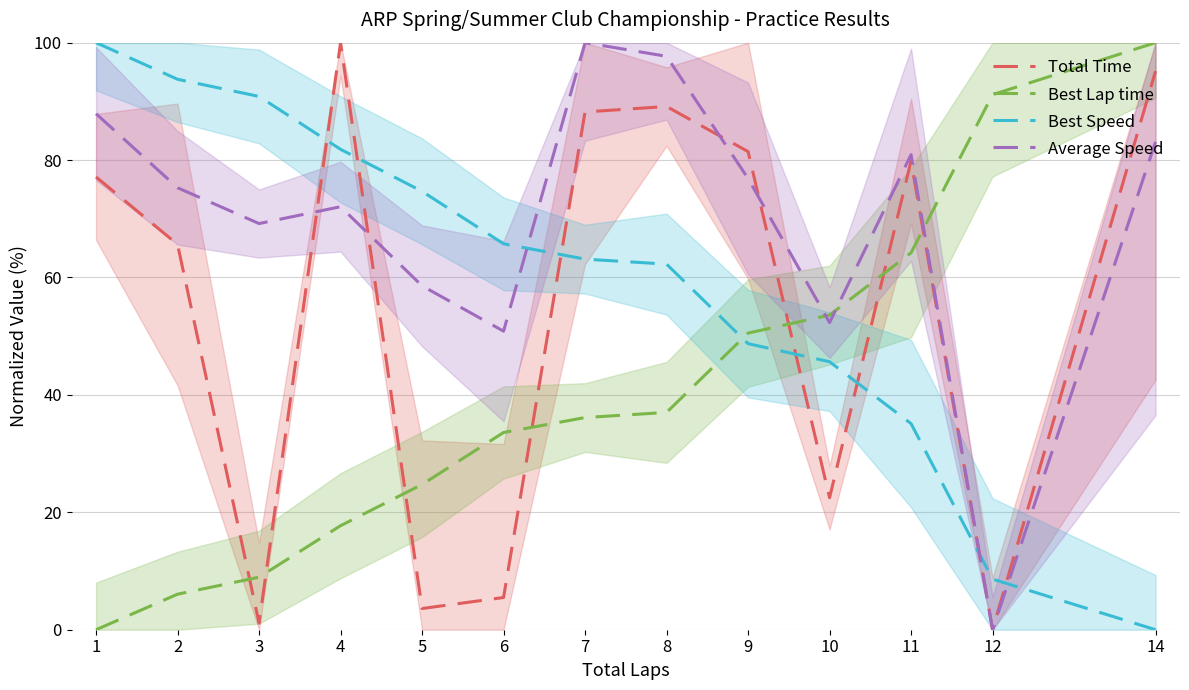

What is the greatest value displayed?

100.0